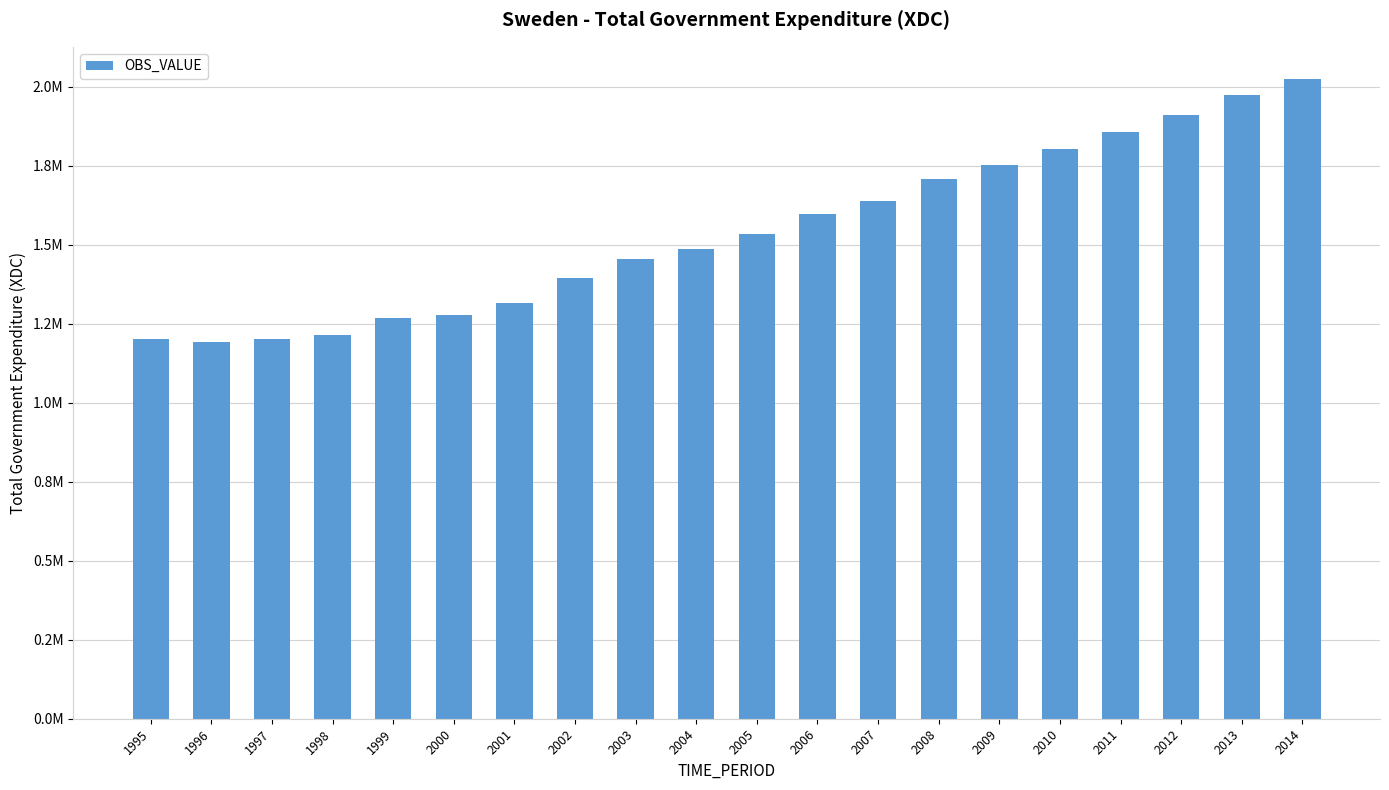

What is the ratio of the value at 2003 to the value at 2014?

0.7